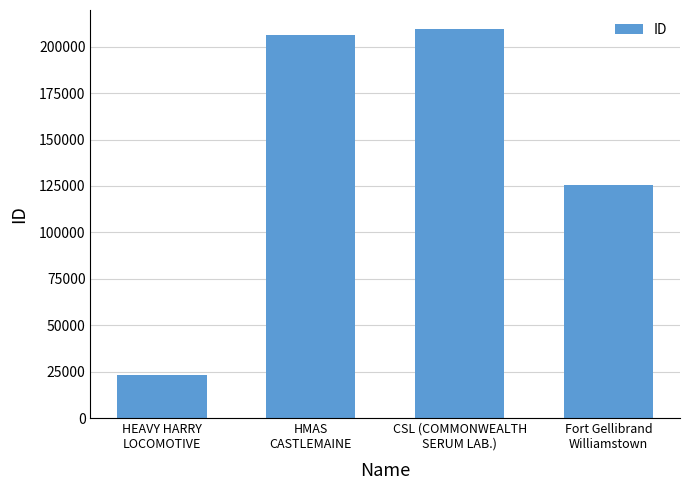

Reading left to right, transcribe all the data shown in this chart.

23010	206261	209308	125286